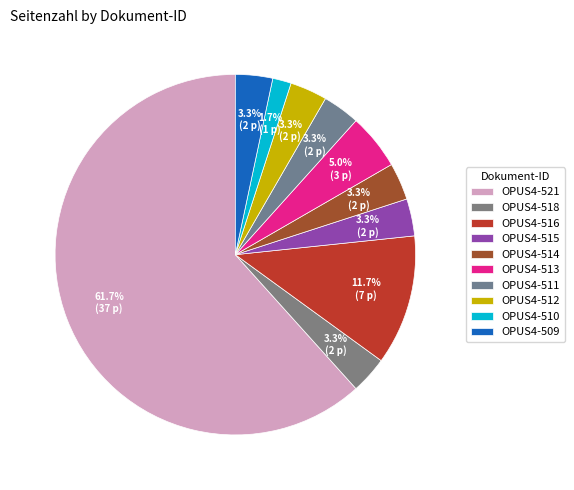

To the nearest percent, what is the average slice percentage?

10%